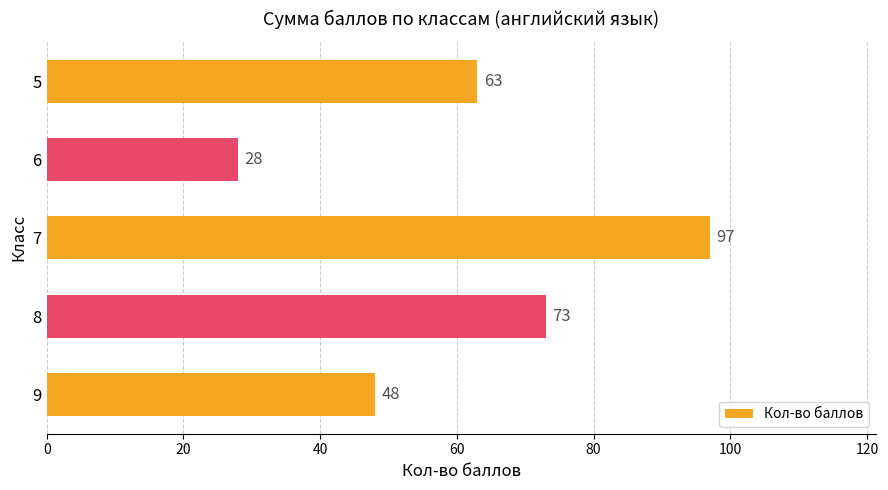

Rank the categories by value from highest to lowest.

7, 8, 5, 9, 6